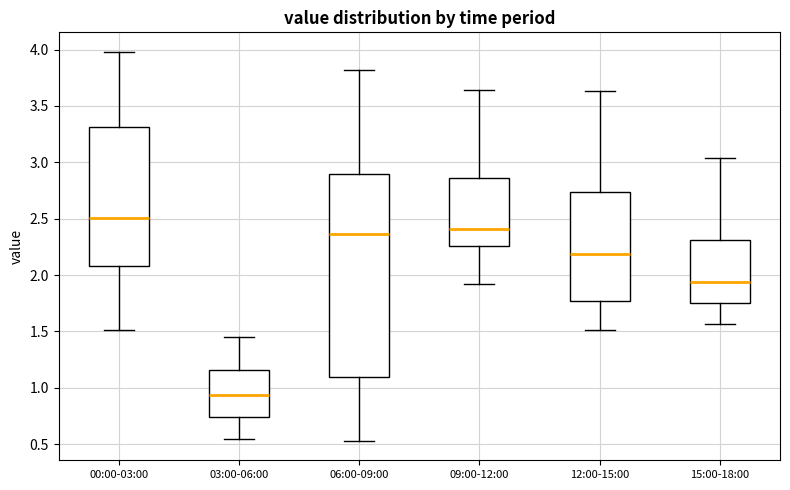

Where does the upper whisker of the box for 00:00-03:00 end on the y-axis? The values are not printed on the chart, so give them approximately, as read against the axis.

4.00